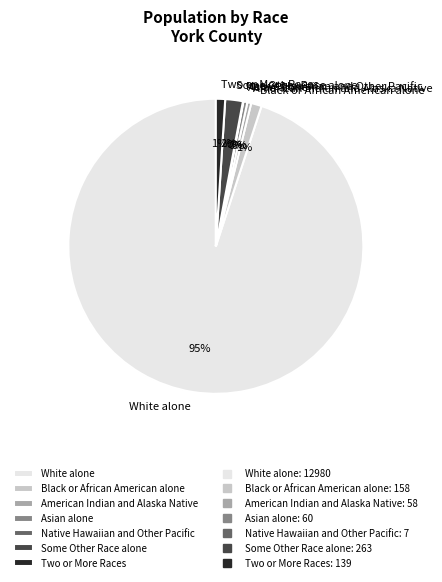

True or false: White alone accounts for 81% of the total.

False